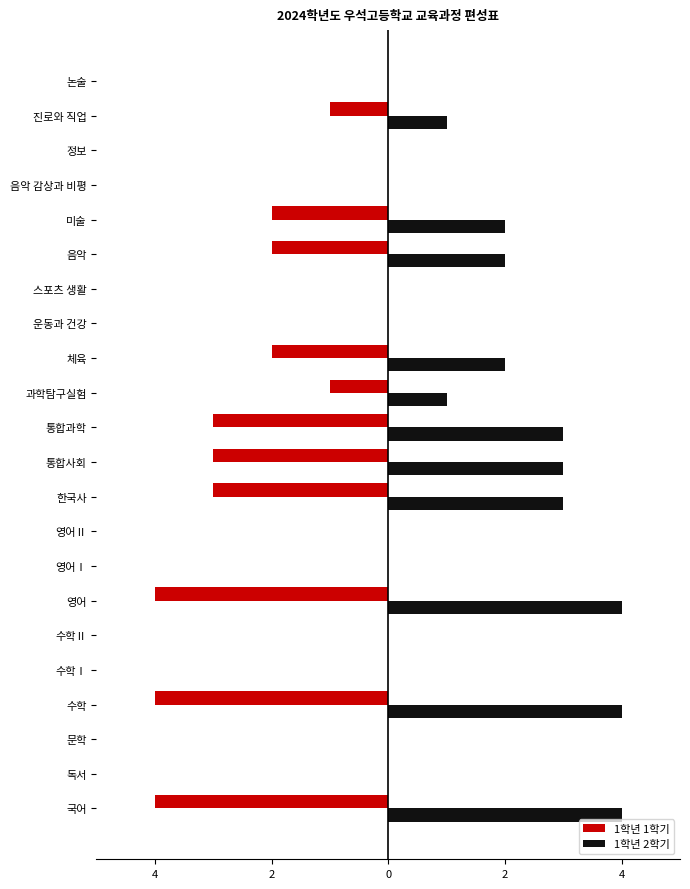

Reading left to right, extract all data points from this chart.

1학년 1학기: -4	0	0	-4	0	0	-4	0	0	-3	-3	-3	-1	-2	0	0	-2	-2	0	0	-1	0
1학년 2학기: 4	0	0	4	0	0	4	0	0	3	3	3	1	2	0	0	2	2	0	0	1	0